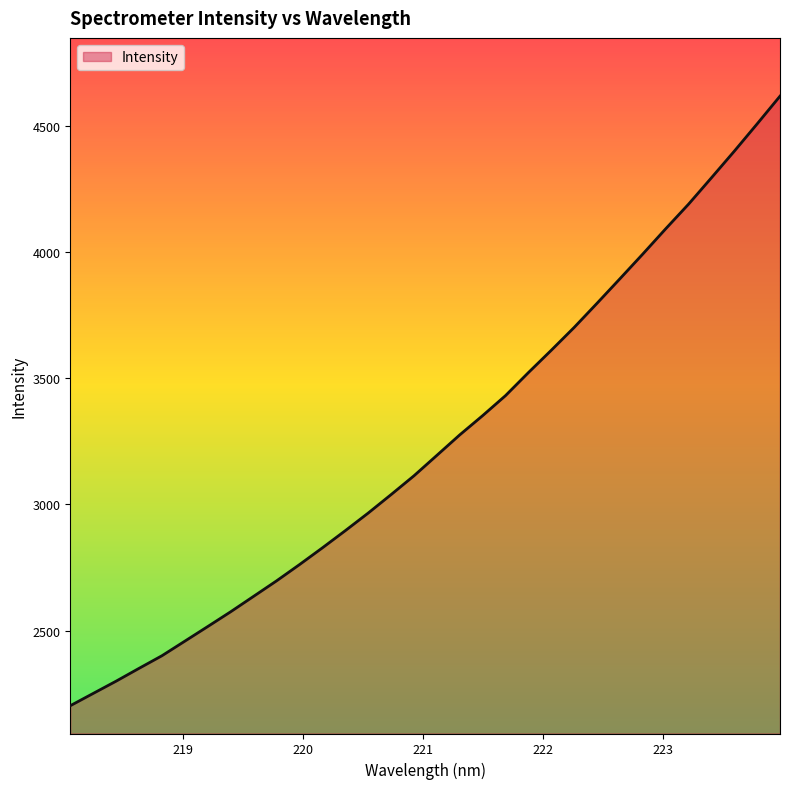

True or false: there are more than 2 points higher than both neighbors.

False